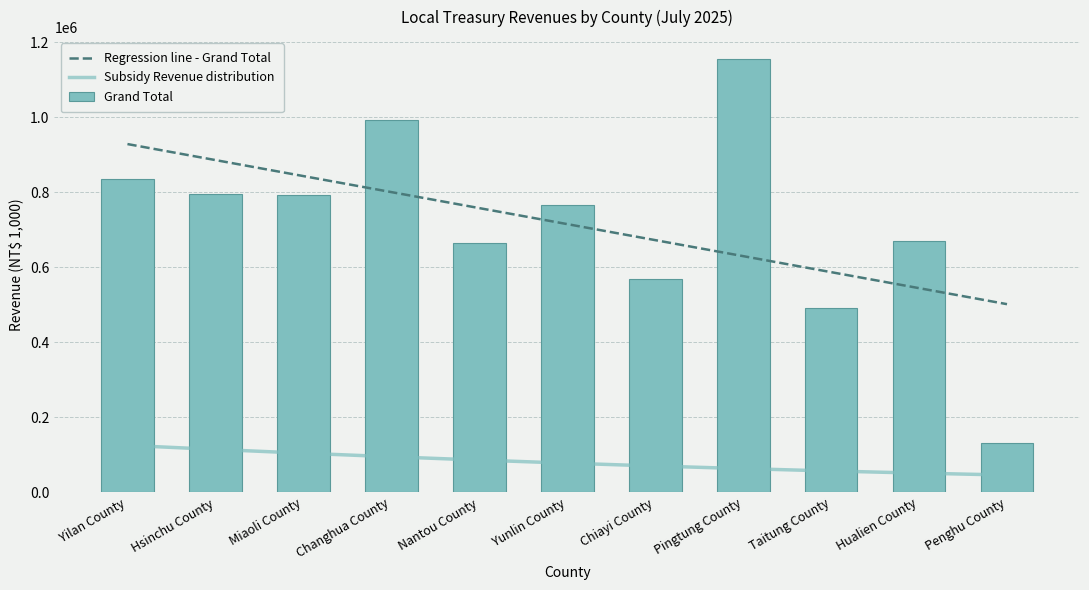

The Revenues from Subsidy series shows 31740 at Pingtung County. True or false?

False